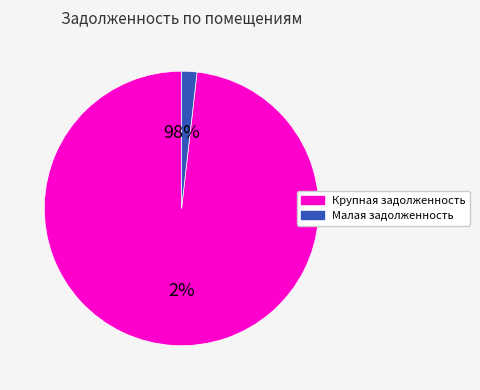

True or false: Пом. 1 accounts for 13% of the total.

False